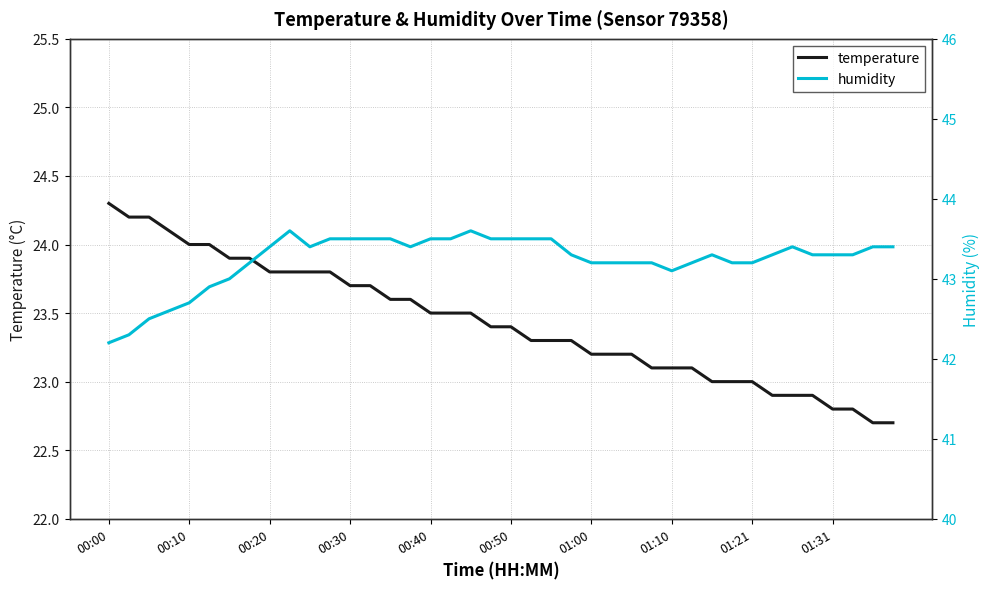

How many data points in humidity are above 43?

33